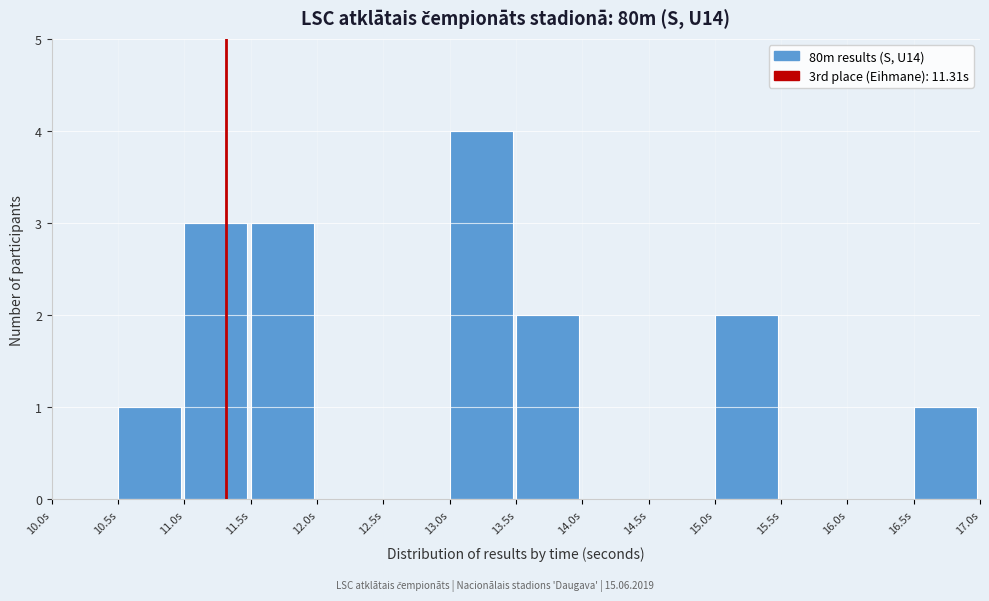

Reading left to right, transcribe this chart: for each bar, give the range it covers on the x-axis and its height. The values are not printed on the chart, so give them approximately, as read against the axis.

10.0 to 10.5: 0
10.5 to 11.0: 1
11.0 to 11.5: 3
11.5 to 12.0: 3
12.0 to 12.5: 0
12.5 to 13.0: 0
13.0 to 13.5: 4
13.5 to 14.0: 2
14.0 to 14.5: 0
14.5 to 15.0: 0
15.0 to 15.5: 2
15.5 to 16.0: 0
16.0 to 16.5: 0
16.5 to 17.0: 1